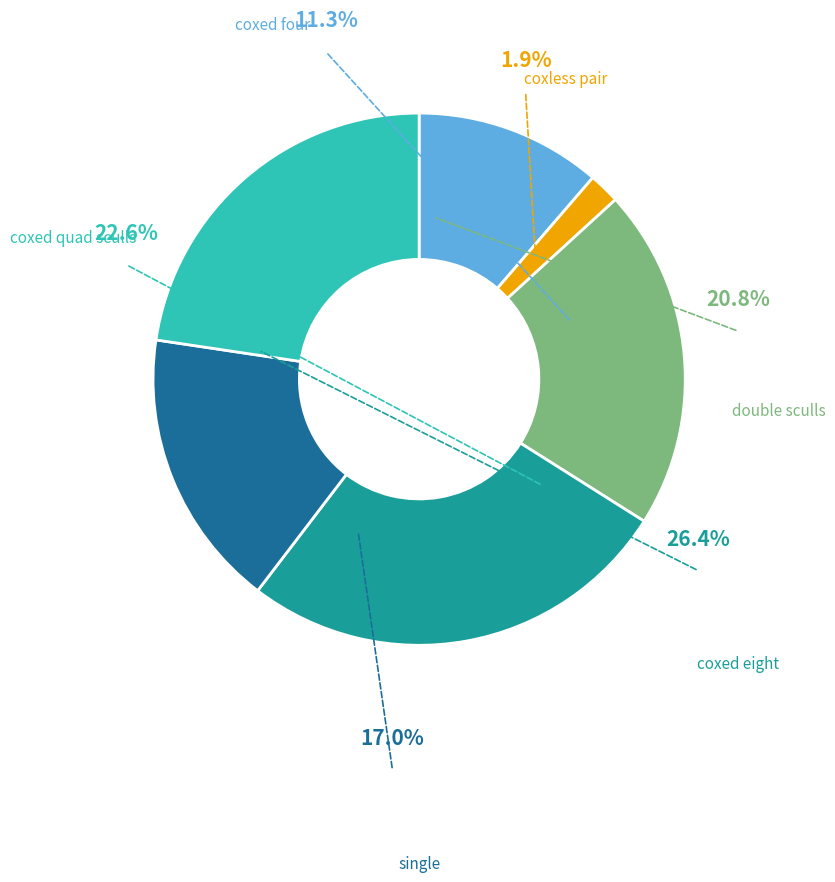

The coxless pair slice represents 2% of the pie. True or false?

True